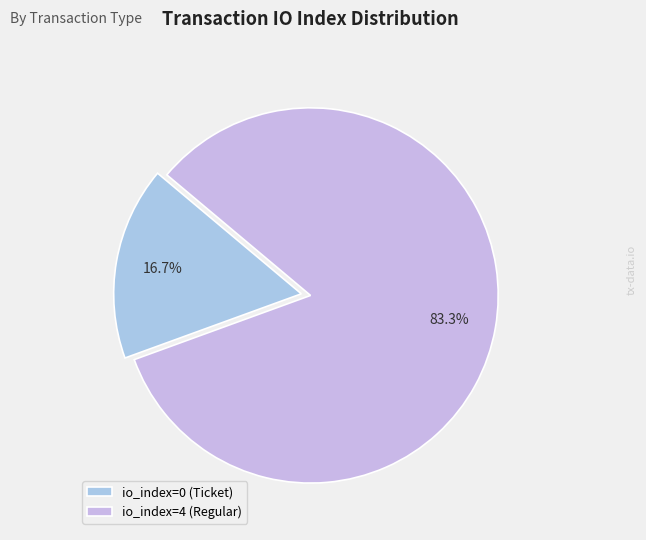

To the nearest percent, what is the difference between the largest and smallest slice percentages?

67%